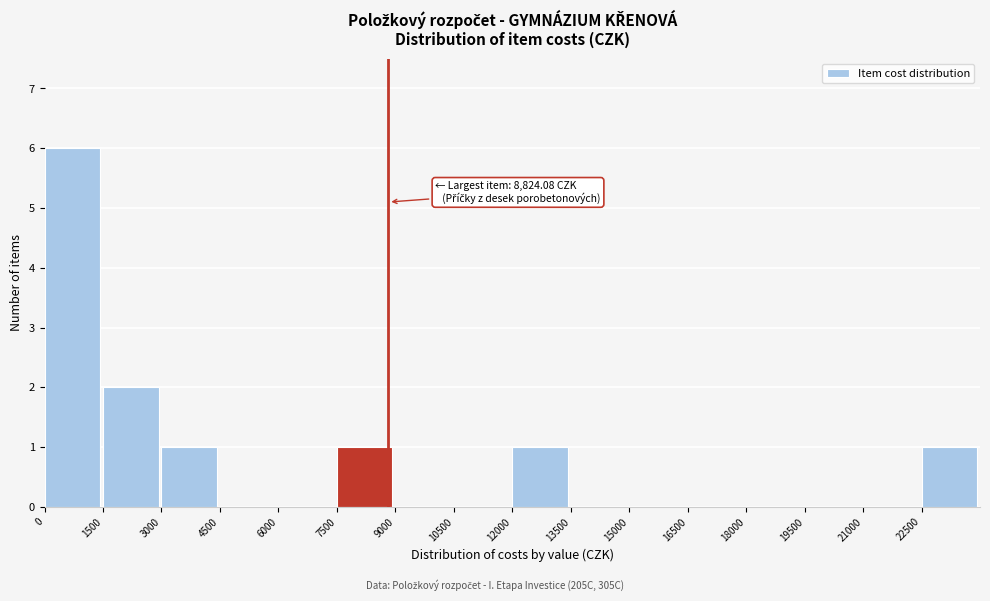

Over which range of the x-axis is the bar tallest?

0 to 1500